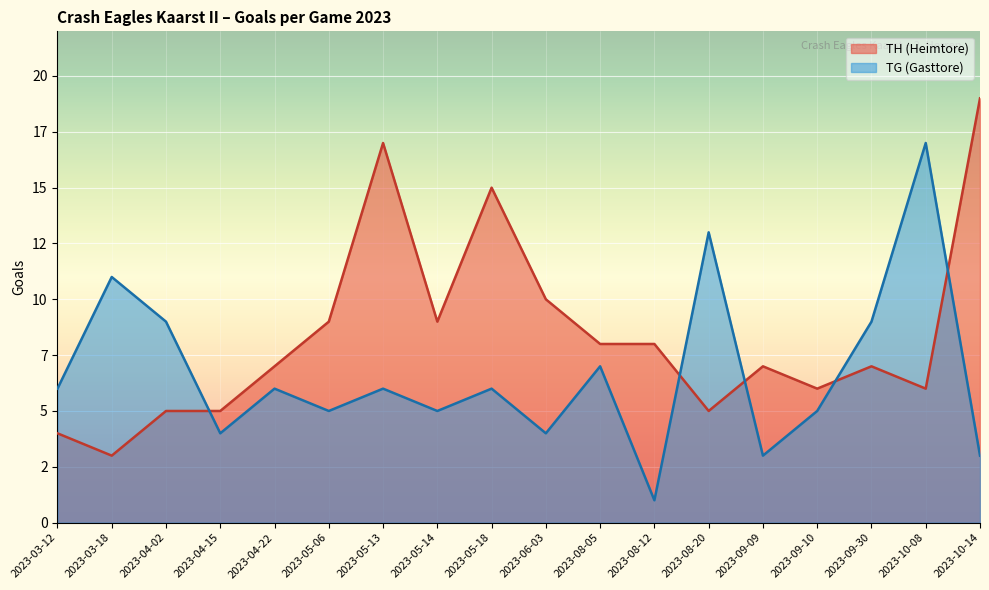

What is the difference between the TG (Gasttore) values at 2023-04-02 and 2023-03-12?

3